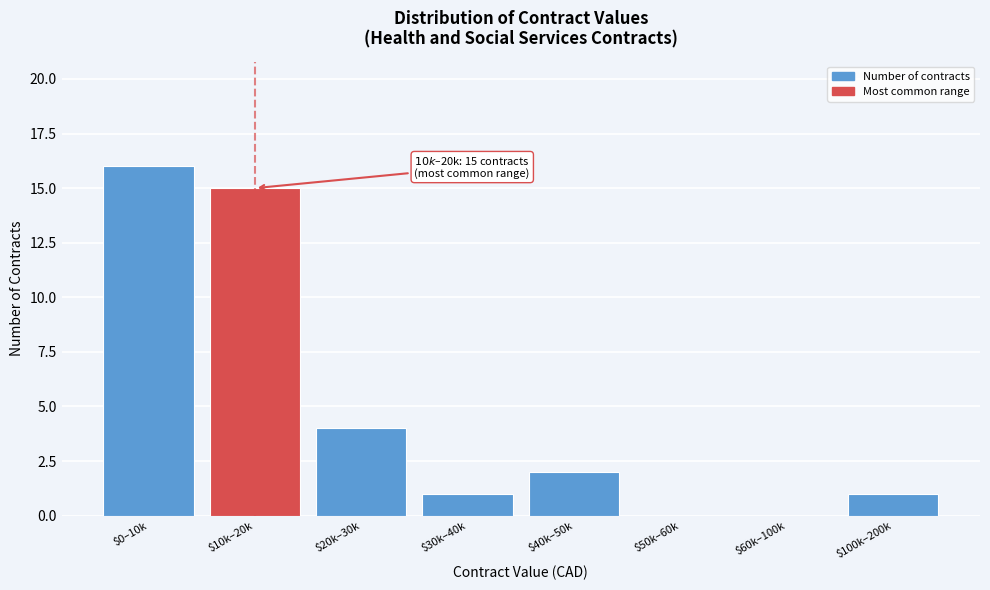

The chart shows a value of 0 at $60k–100k. True or false?

True